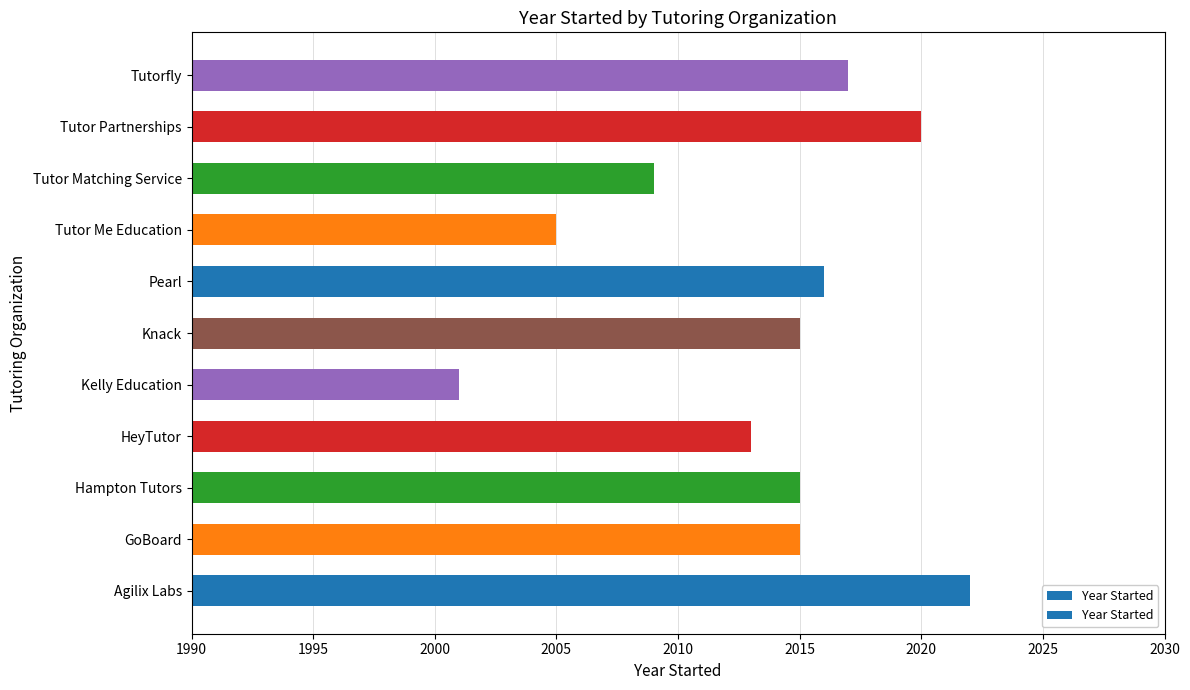

Is it true that the value at Tutor Matching Service is 2009?

True